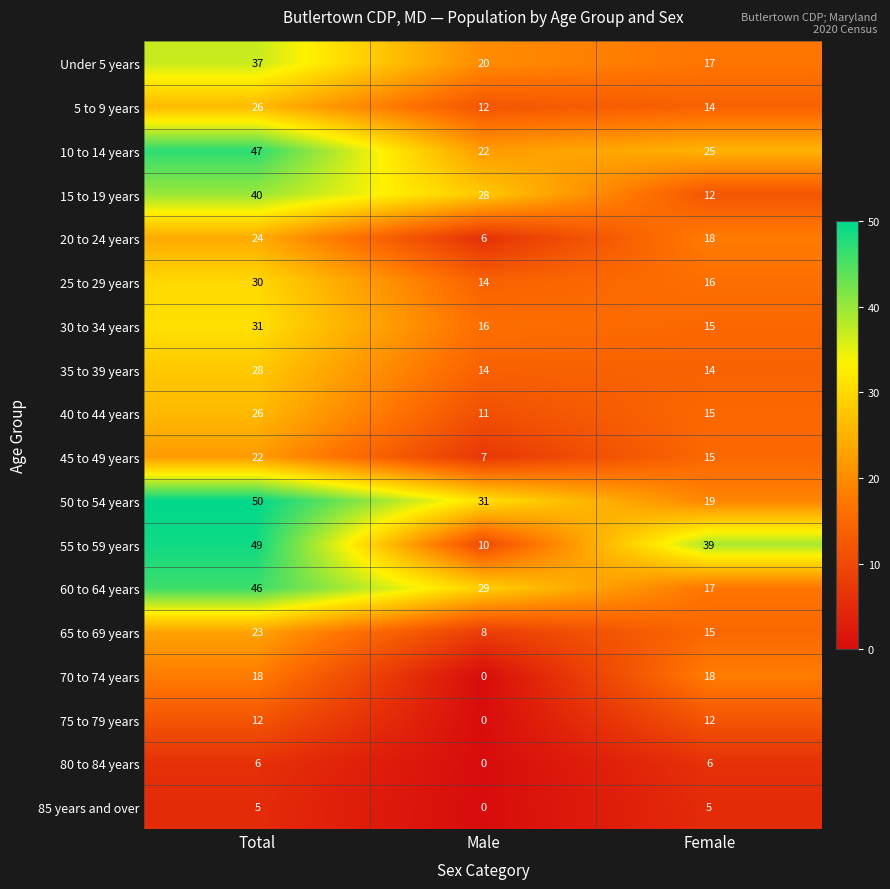

What is the greatest value displayed?

50